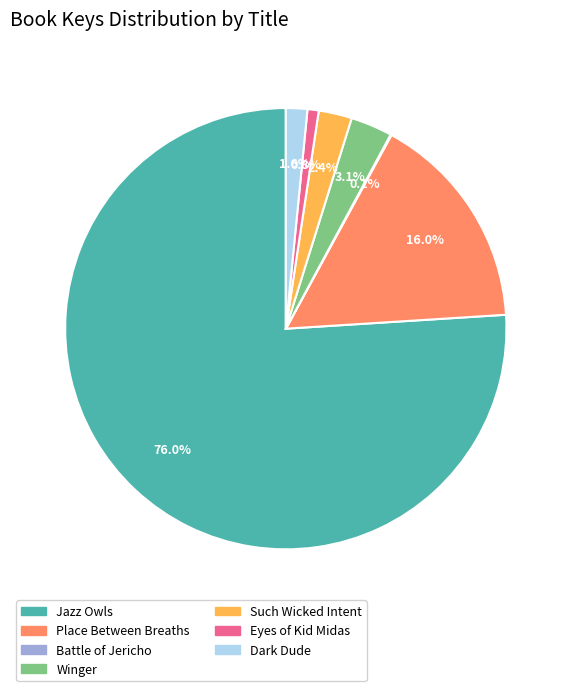

The Such Wicked Intent slice represents 2% of the pie. True or false?

True